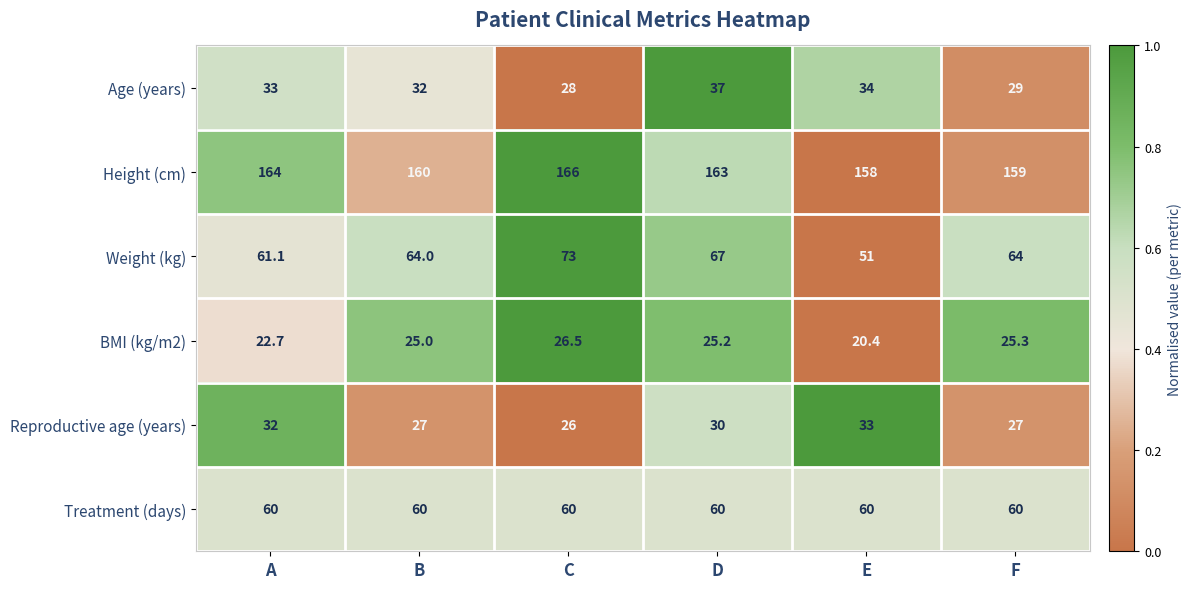

At E, list the series in order from smallest to largest.

BMI (kg/m2), Reproductive age (years), Age (years), Weight (kg), Treatment (days), Height (cm)